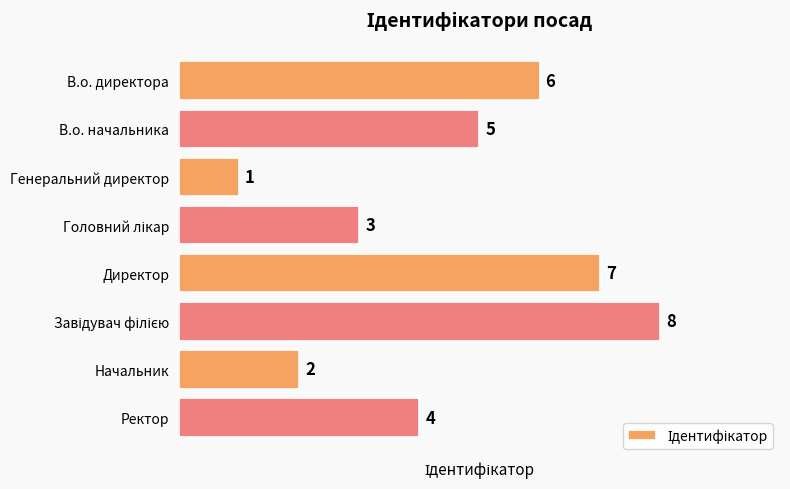

Which has a higher value, В.о. директора or Генеральний директор?

В.о. директора